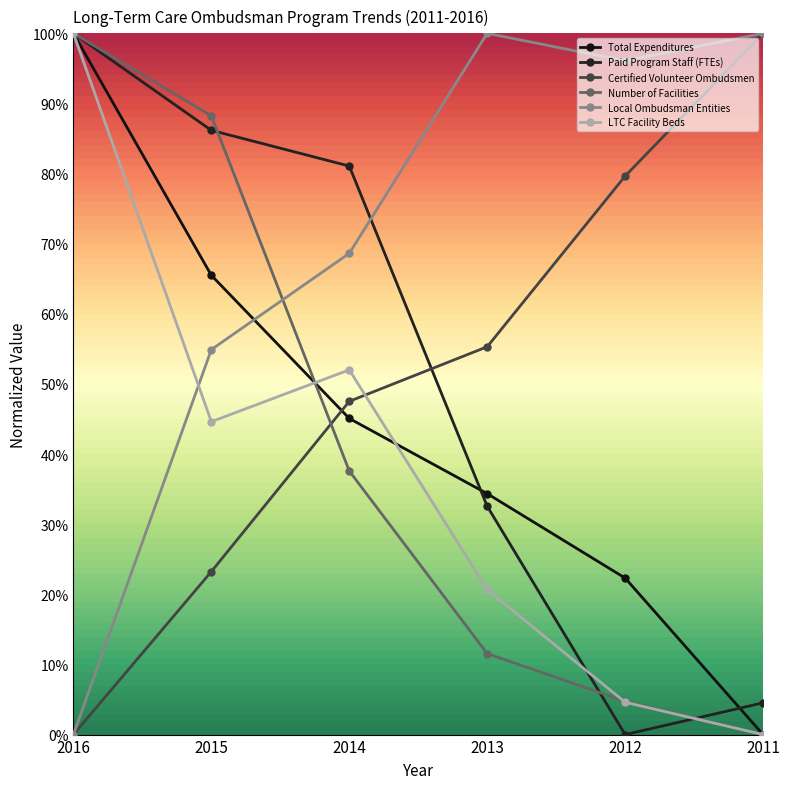

Which series has the widest spread of values?

Total Expenditures